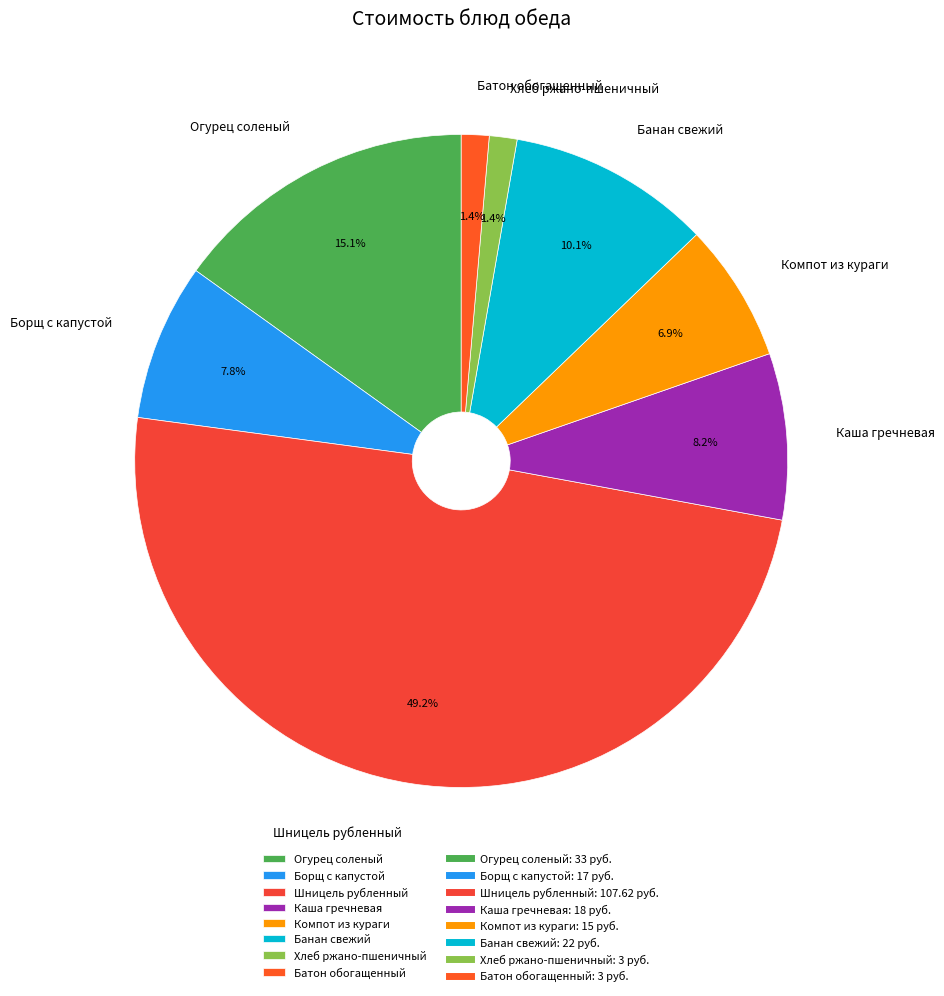

What is the largest slice in the pie chart?

Шницель рубленный